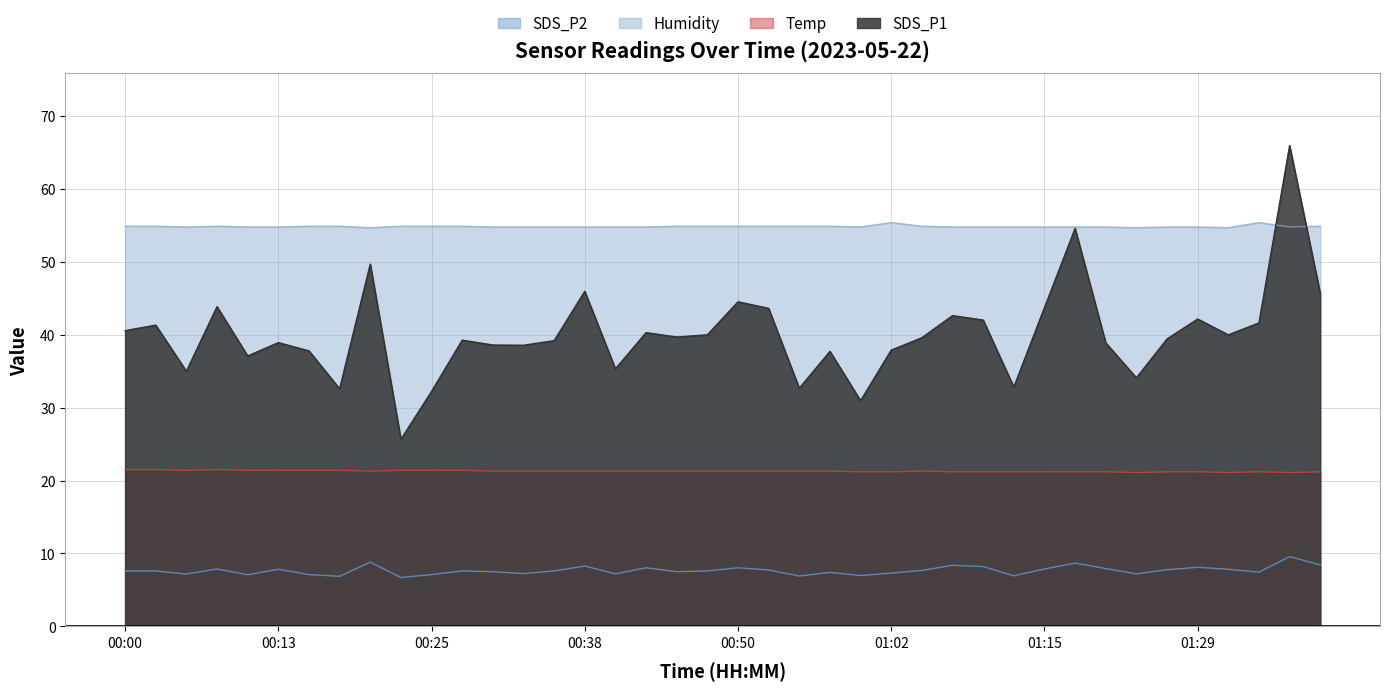

True or false: Temp and SDS_P1 cross at least once.

False